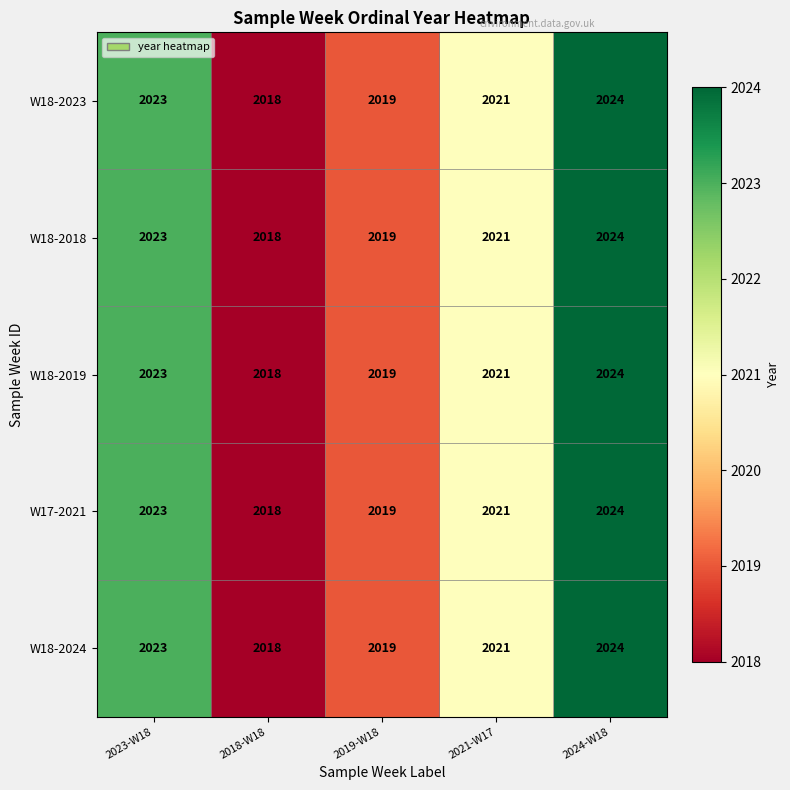

At which category is the sum across all series the highest?

2024-W18